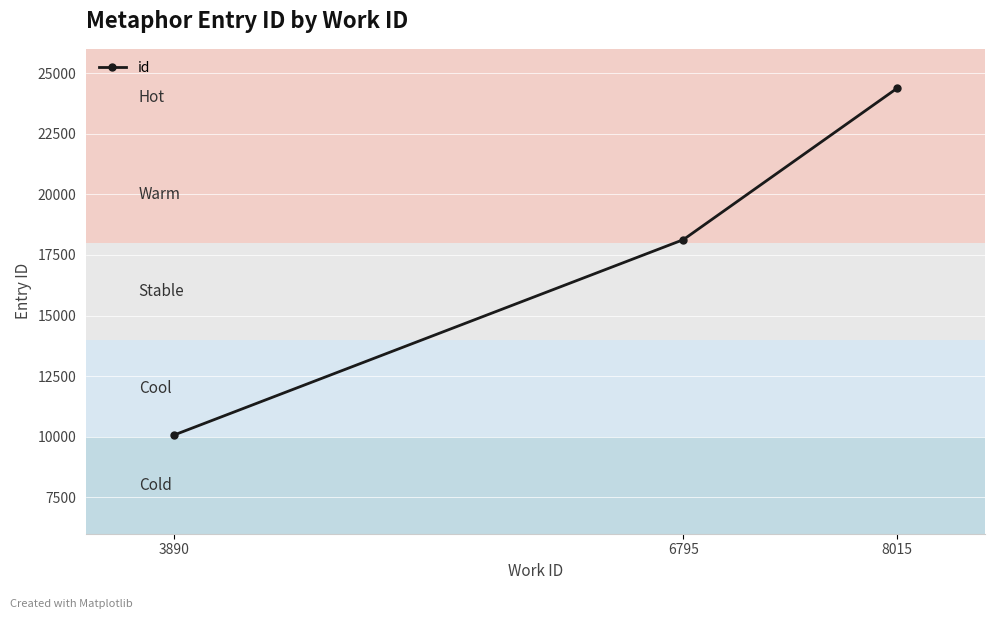

Which label corresponds to the largest value in the chart?

8015